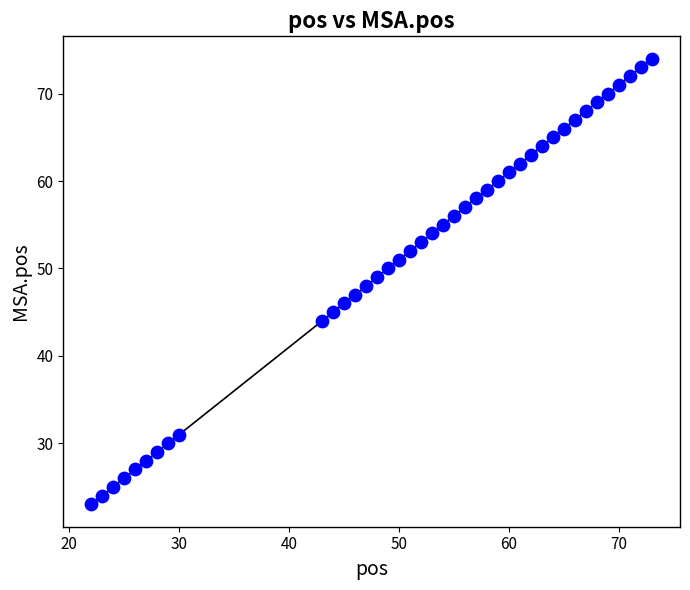

What is the range of X values (max minus min)?

51